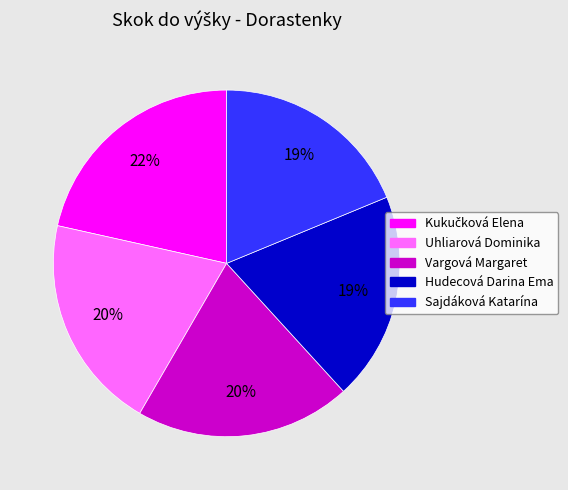

To the nearest percent, what is the difference between the Vargová Margaret and Sajdáková Katarína slice percentages?

1%